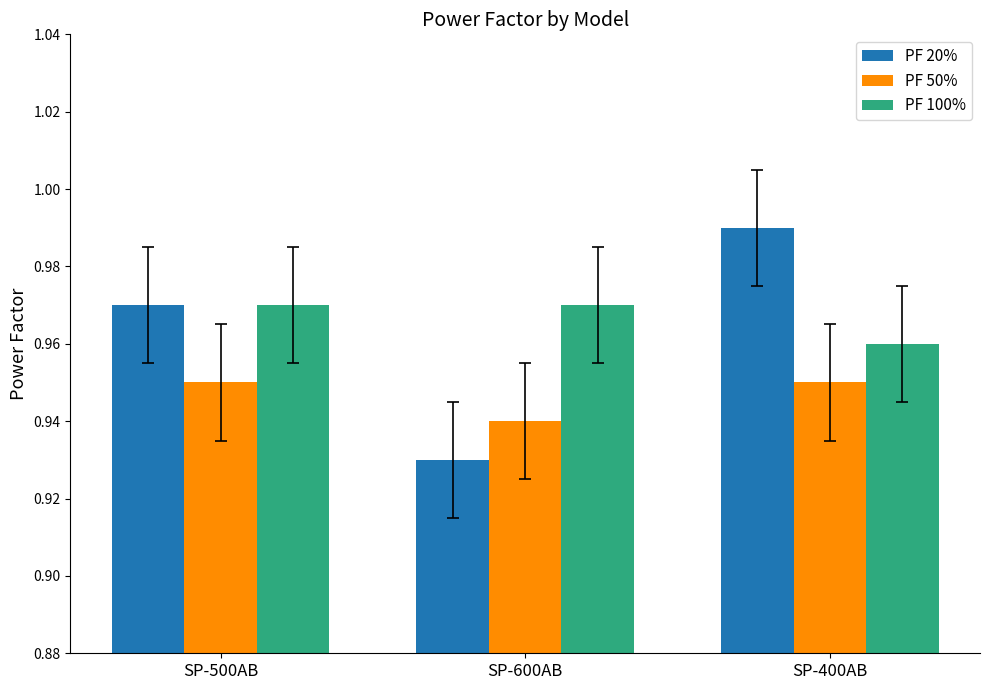

At which label does PF 20% reach its peak?

SP-400AB